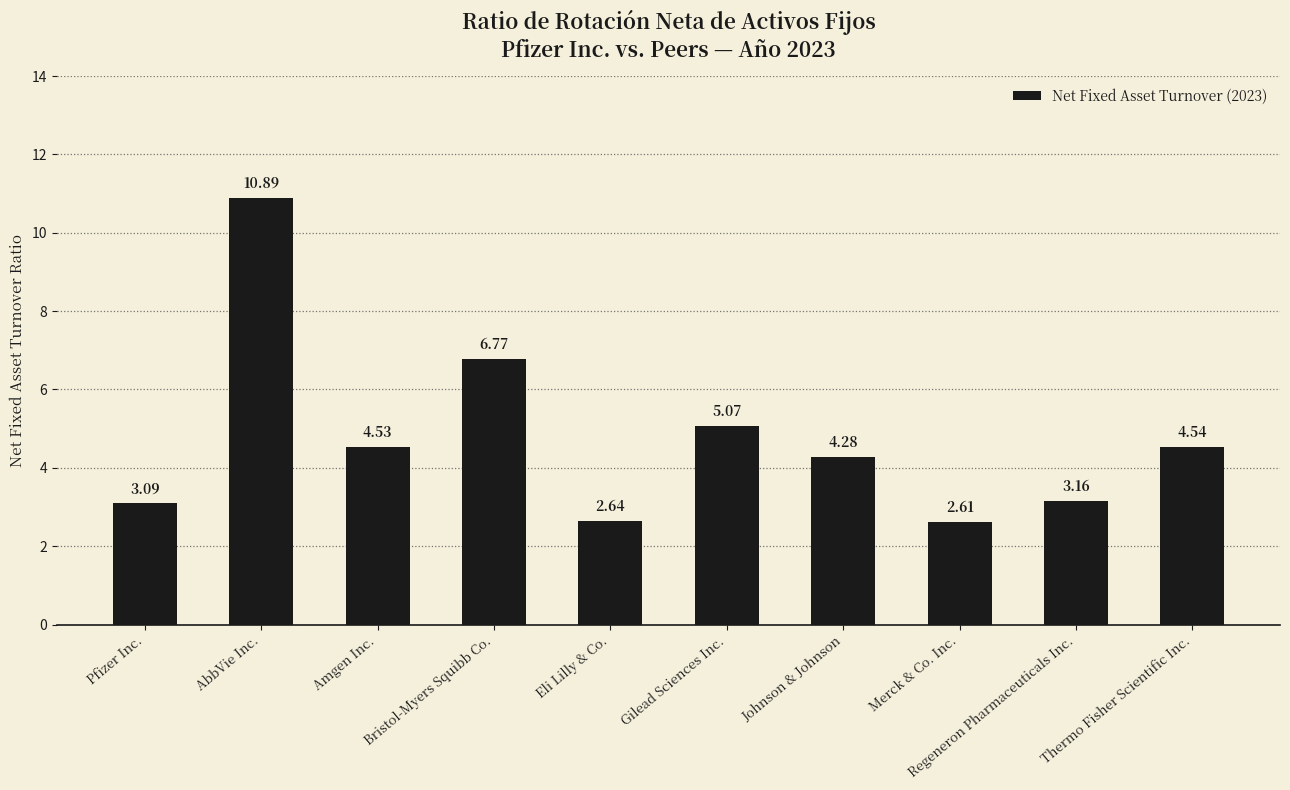

Which has a higher value, Merck & Co. Inc. or Bristol-Myers Squibb Co.?

Bristol-Myers Squibb Co.